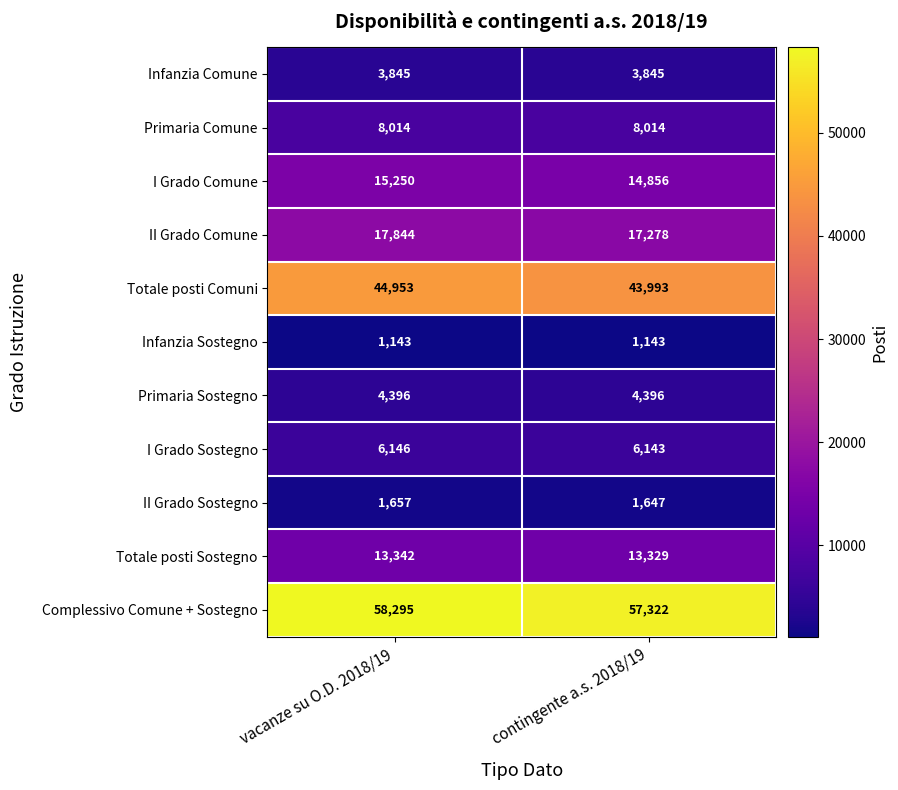

What is the average value of the II Grado Comune series?

17561